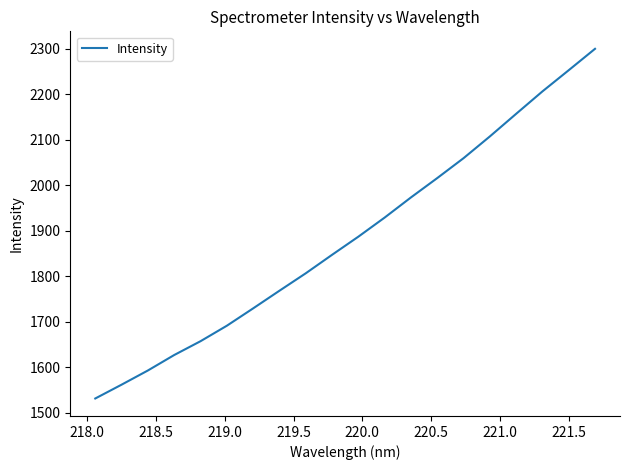

What is the greatest value displayed?

2300.0